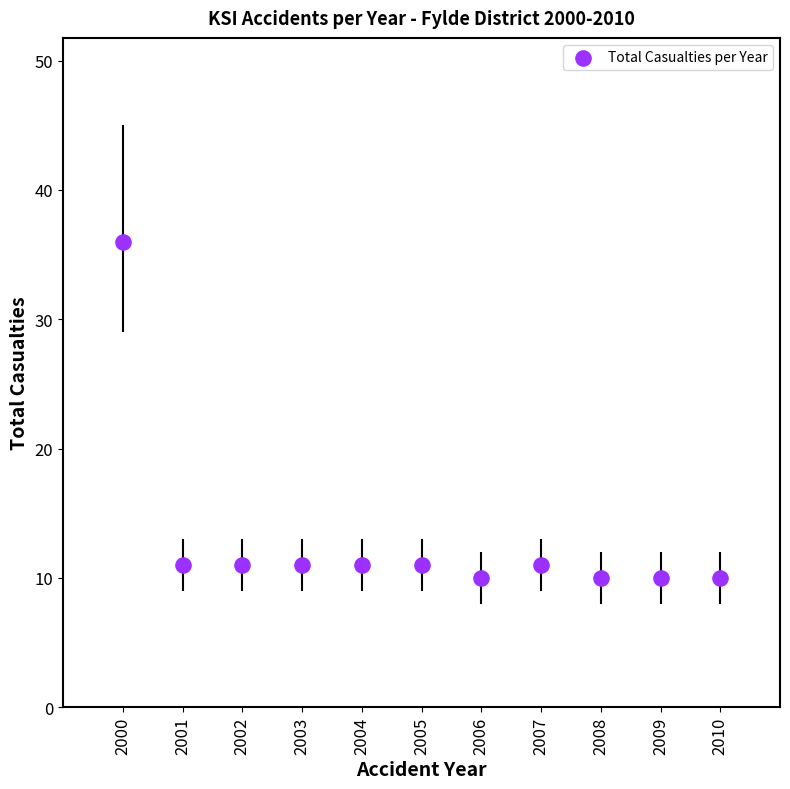

What is the average X value?

2005